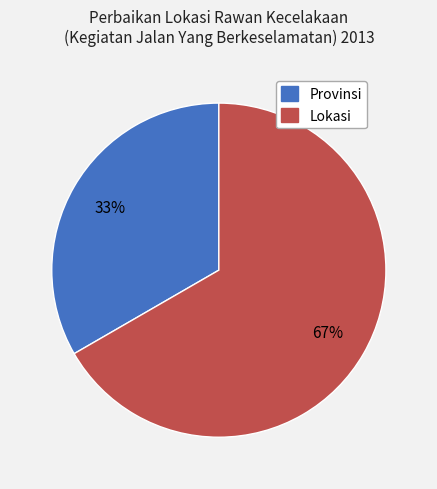

Is it true that Provinsi is 41% of the pie?

False